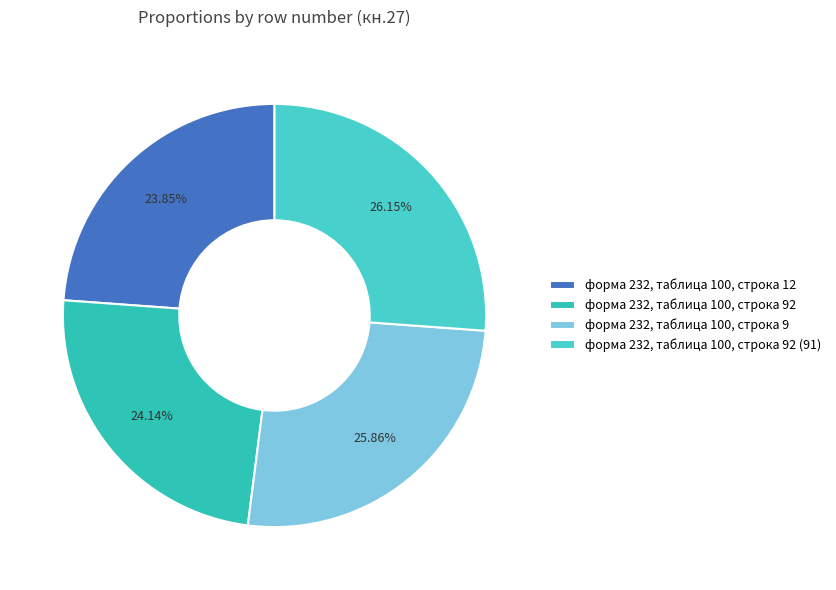

What is the total percentage of форма 232, таблица 100, строка 92 (91) and форма 232, таблица 100, строка 12?

50.0%